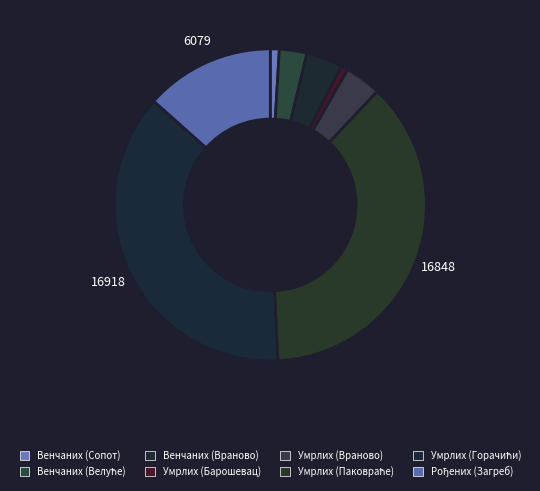

Count the number of slices in the pie.

8